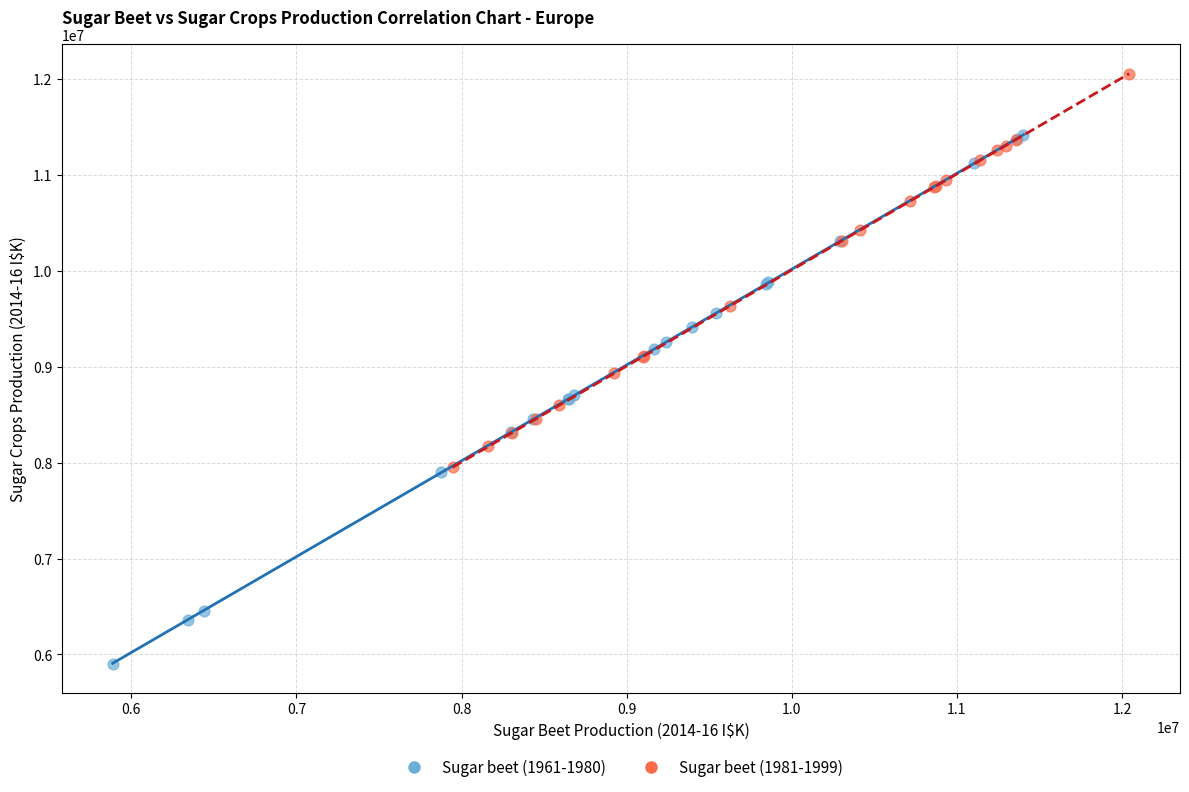

Which series has the largest Y range (max minus min)?

Sugar beet (1961-1980)